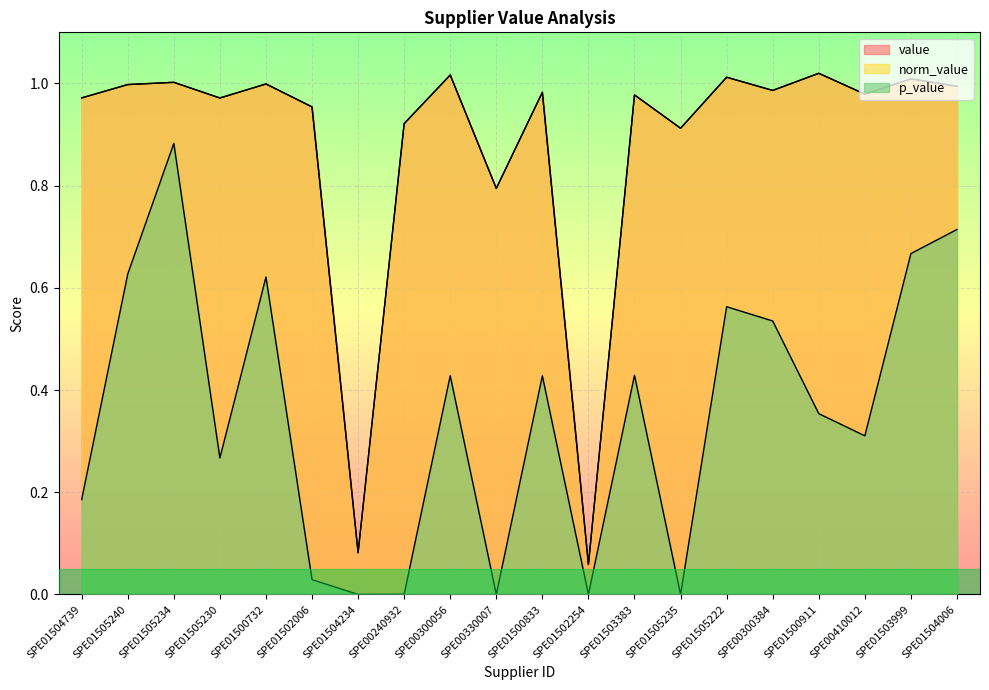

Where is the first local minimum for norm_value?

SPE01505230